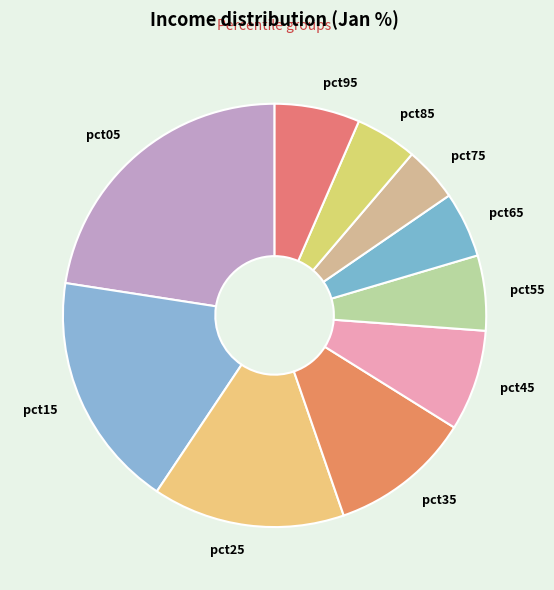

What is the largest slice in the pie chart?

pct05